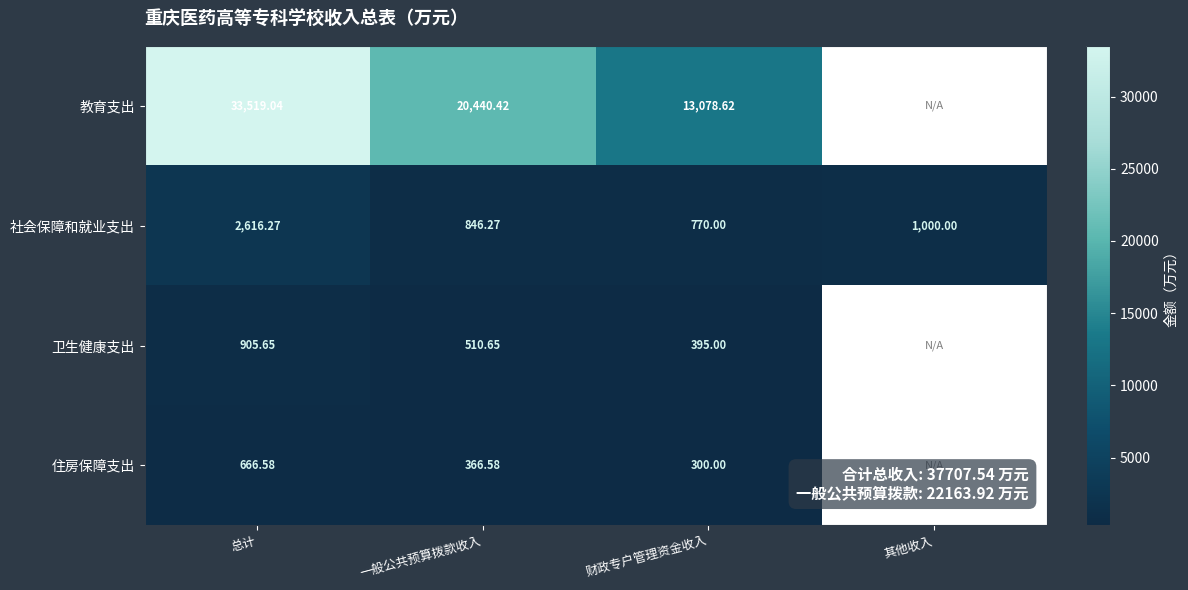

The 住房保障支出 series shows 445.9 at 财政专户管理资金收入. True or false?

False